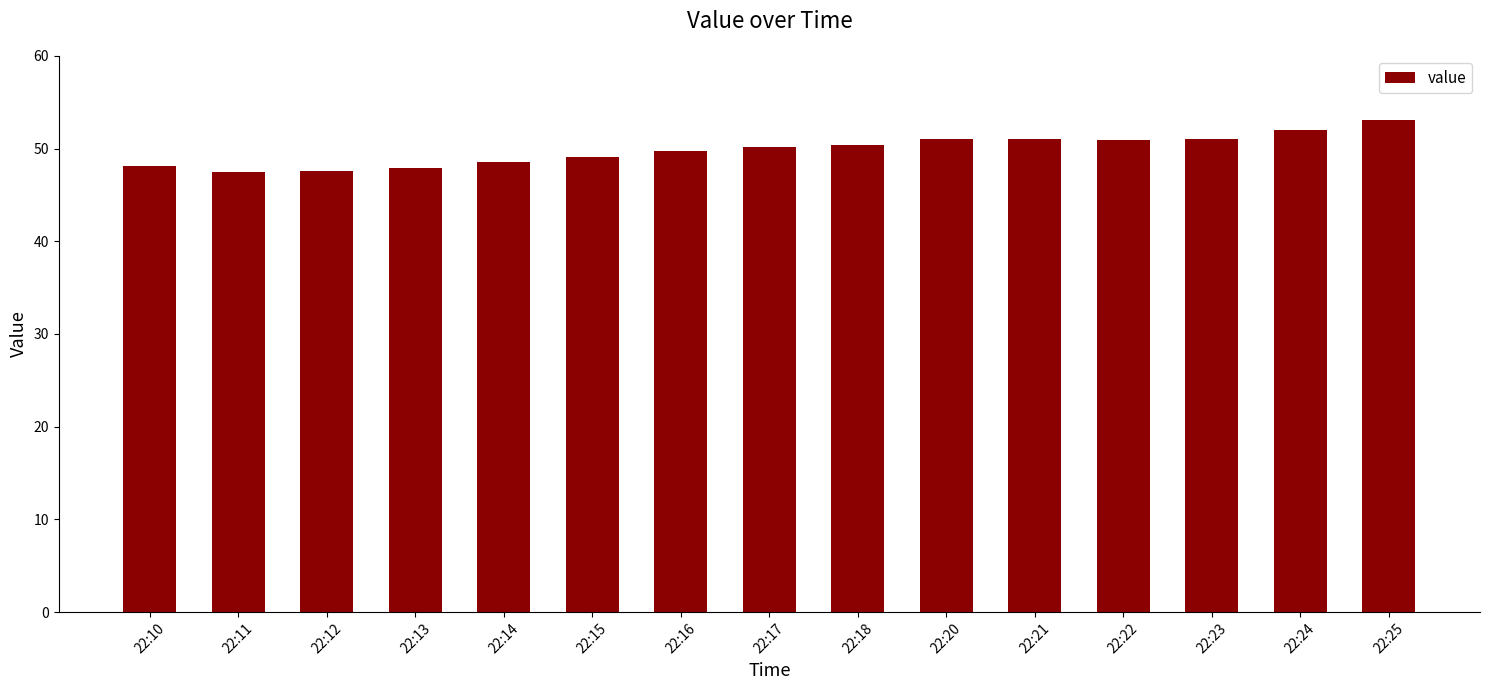

What is the maximum value shown in the chart?

53.1